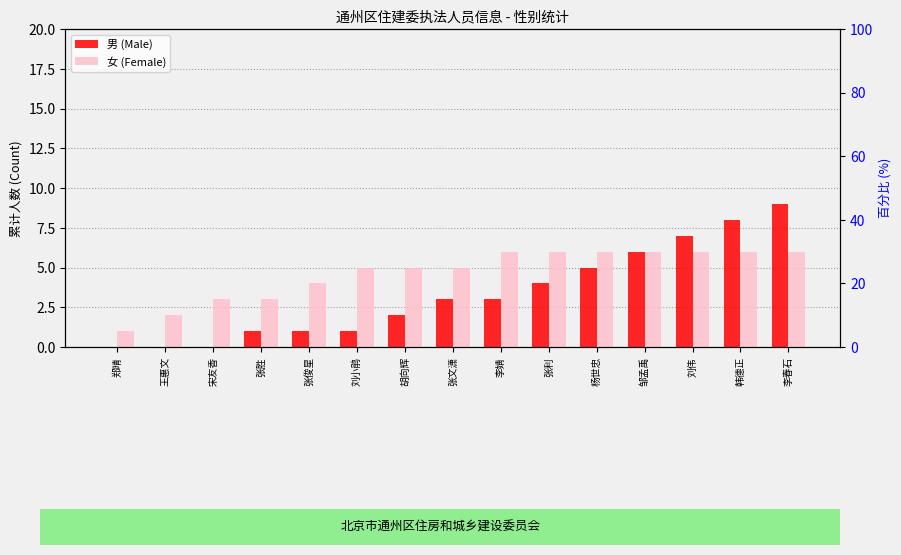

Rank the series by their maximum value, from highest to lowest.

男 (Male), 女 (Female)